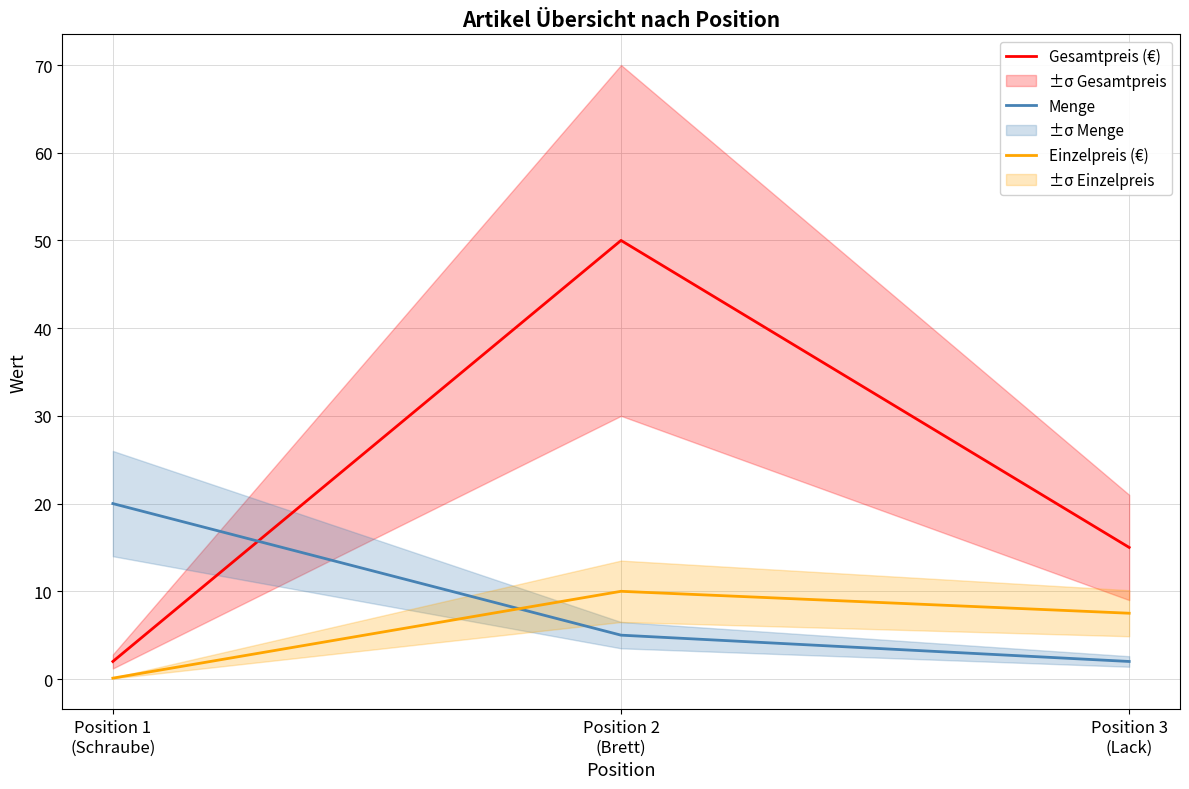

Rank the categories by Einzelpreis (€) value from lowest to highest.

Position 1
(Schraube), Position 3
(Lack), Position 2
(Brett)